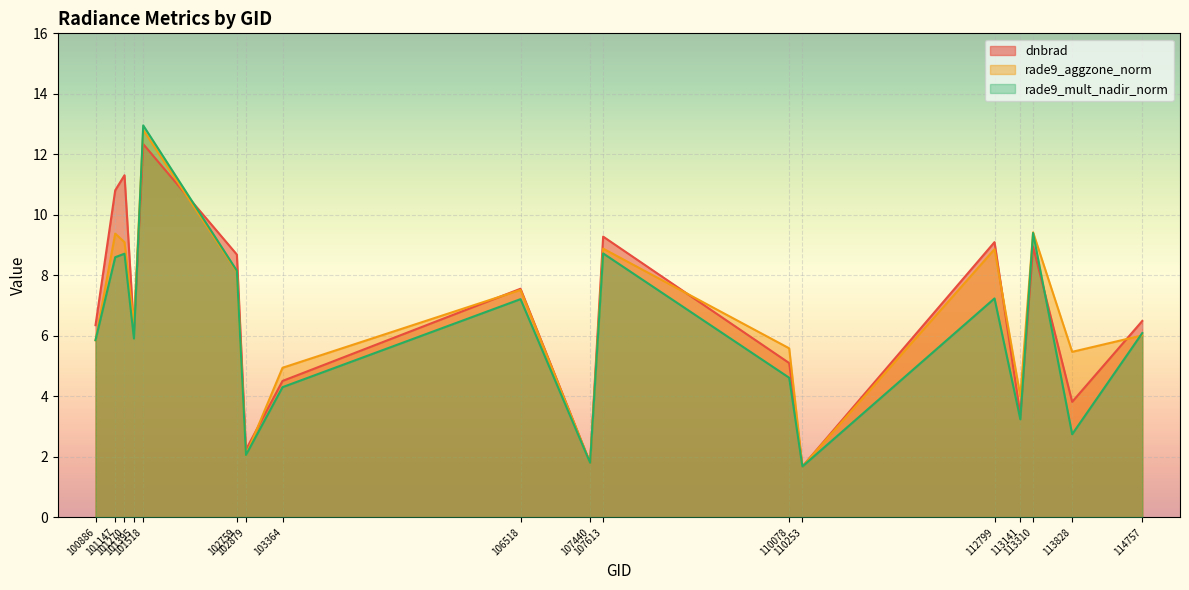

At which category does the chart reach its peak across all series?

101518